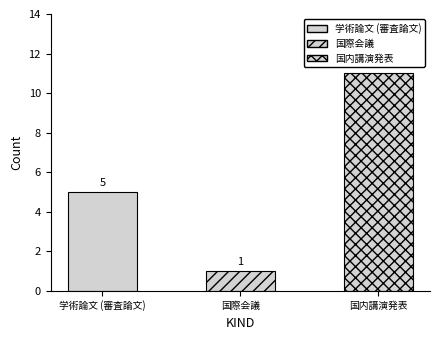

How many data points in 国際会議 are above 0?

1